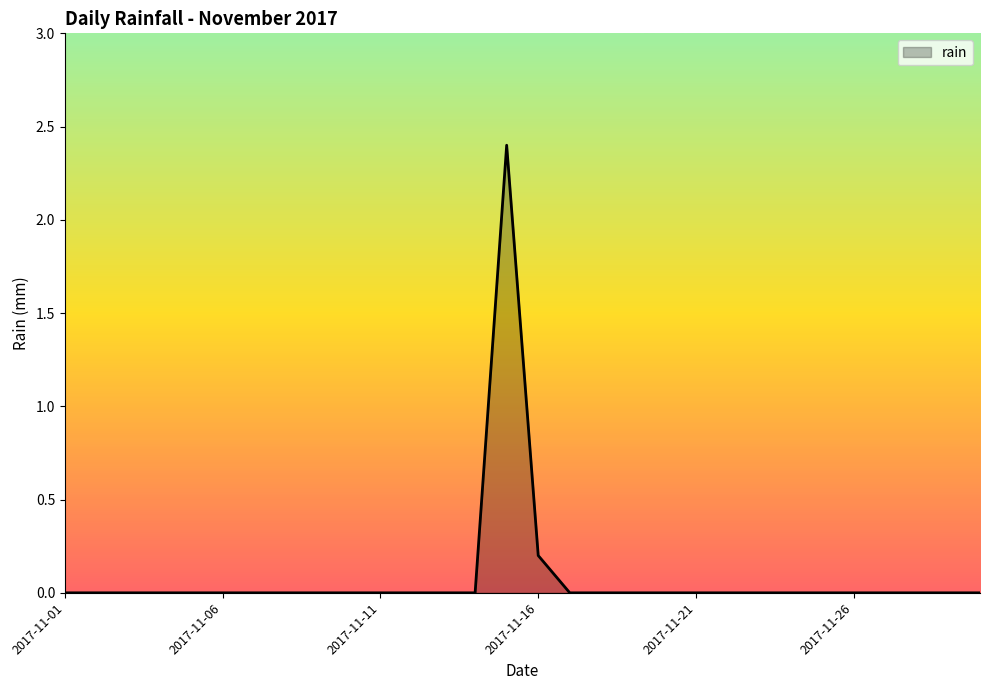

What is the difference between the maximum and minimum values?

2.4